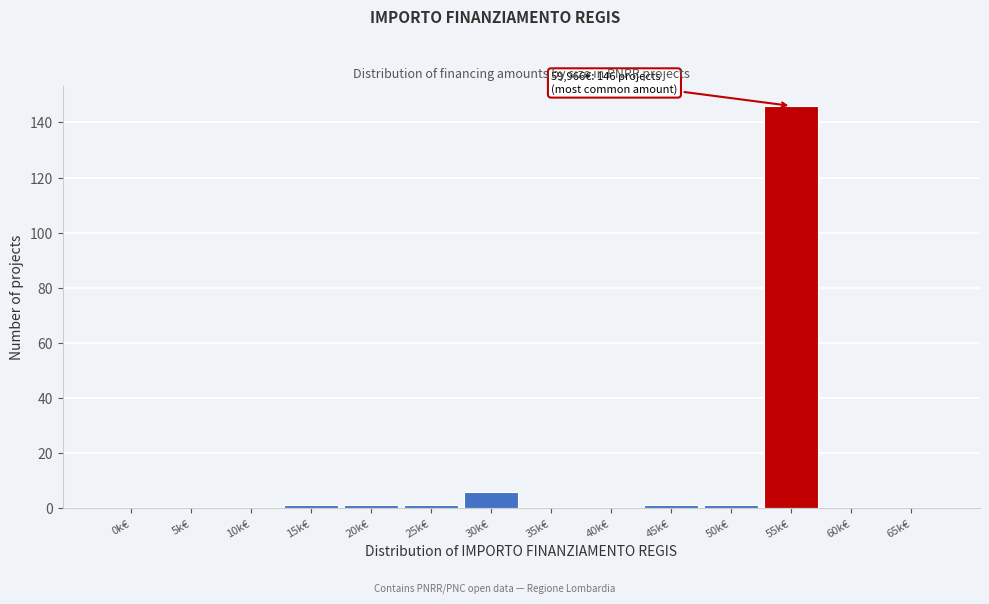

Reading left to right, extract all data points from this chart.

0k€=0	5k€=0	10k€=0	15k€=1	20k€=1	25k€=1	30k€=6	35k€=0	40k€=0	45k€=1	50k€=1	55k€=146	60k€=0	65k€=0